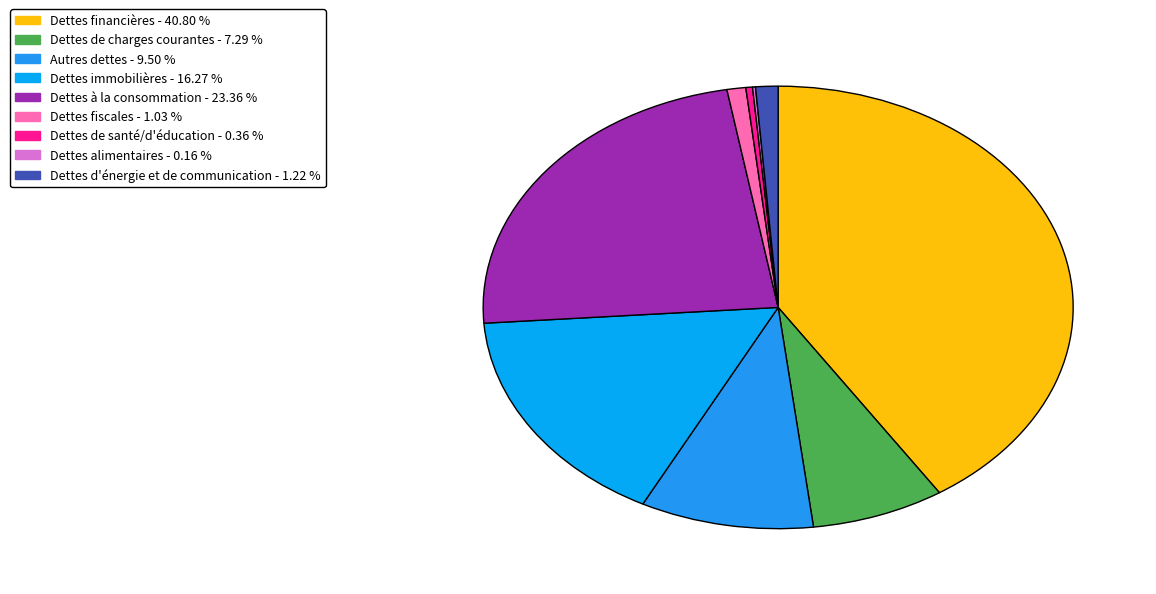

Which has a higher value, Dettes à la consommation or Dettes alimentaires?

Dettes à la consommation